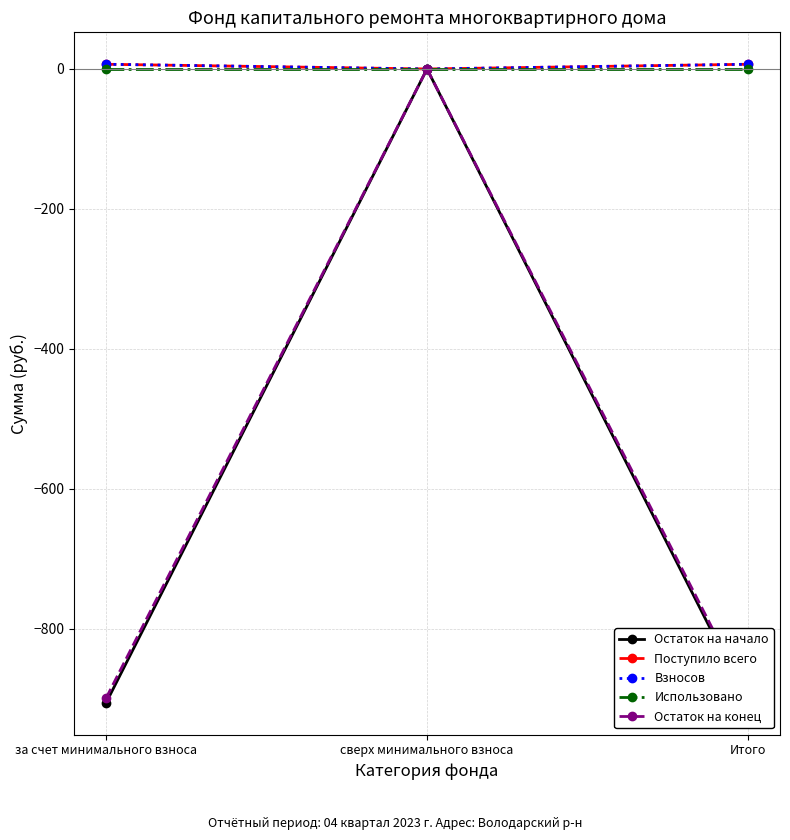

True or false: Взносов has a value of -4.2 at сверх минимального взноса.

False